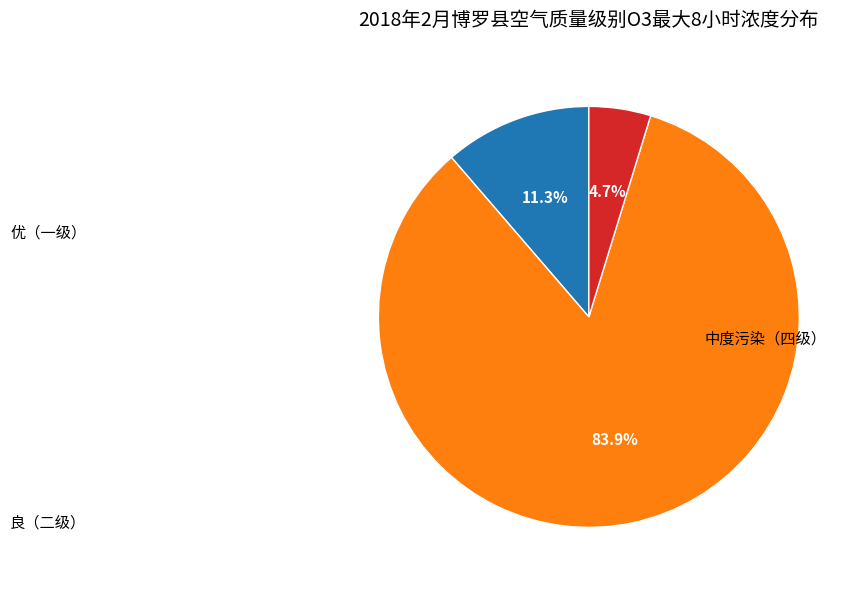

Is there a majority slice in this chart?

Yes